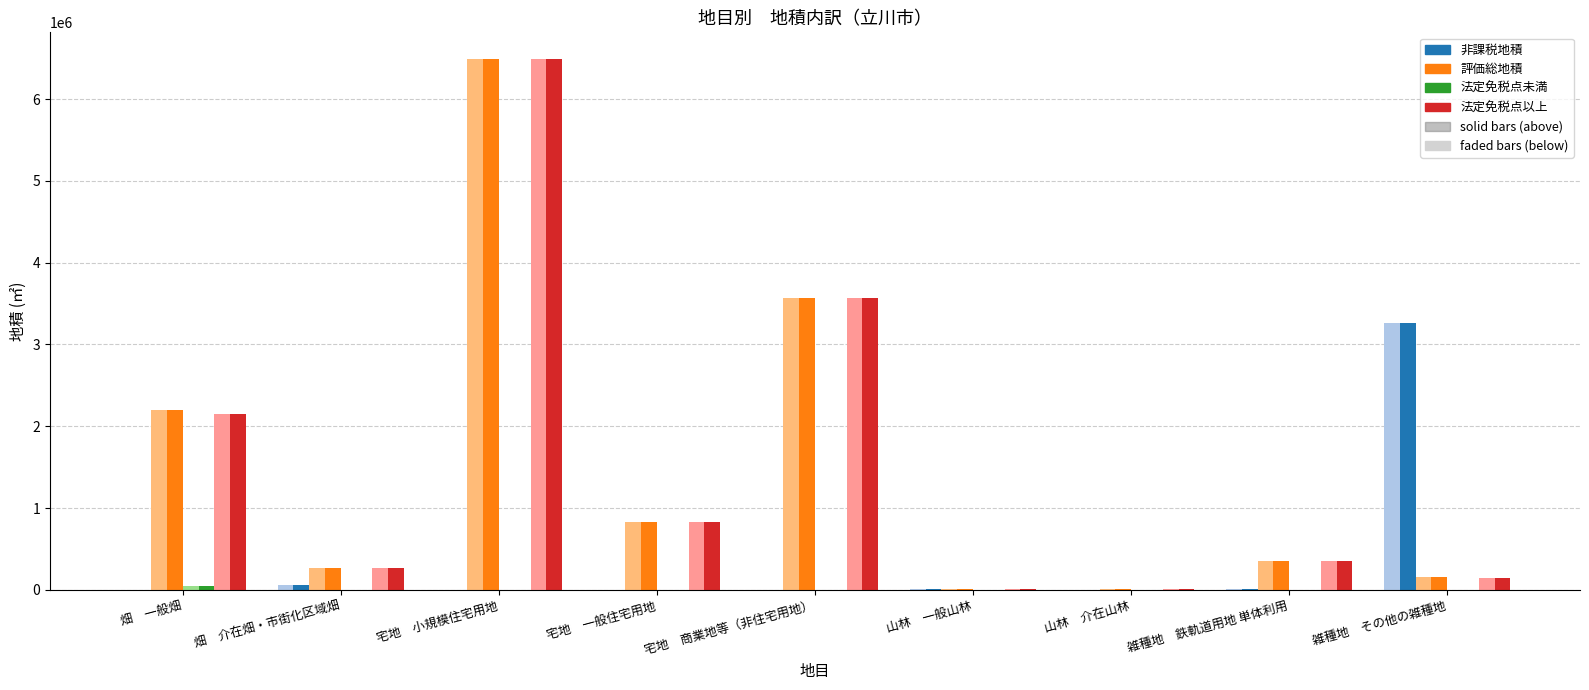

At which category does the chart reach its peak across all series?

宅地　小規模住宅用地